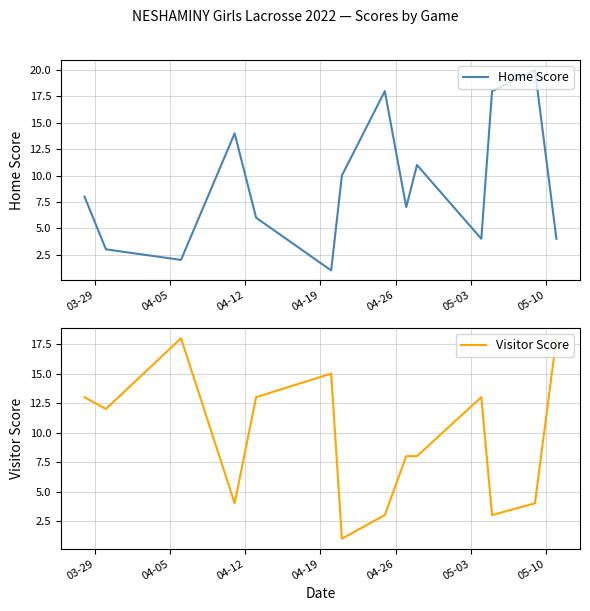

What is the highest value of the Home Score series?

20